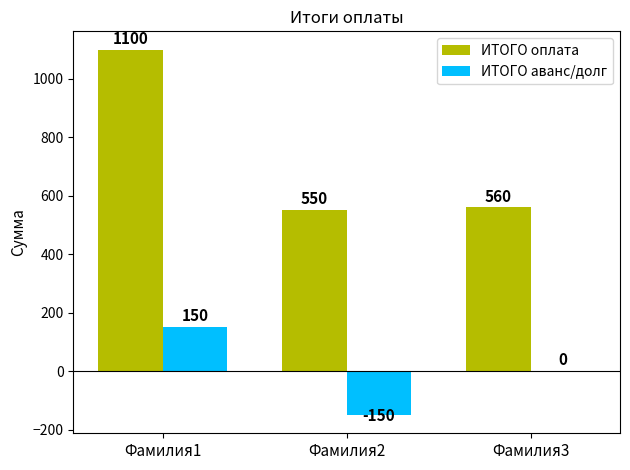

Reading right to left, transcribe all the data shown in this chart.

ИТОГО оплата: 560	550	1100
ИТОГО аванс/долг: 0	-150	150